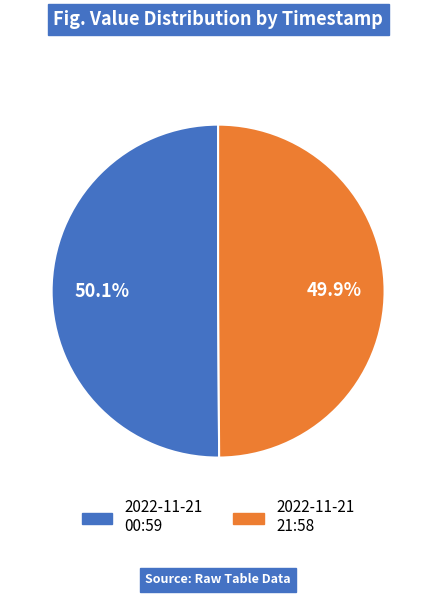

Is there a majority slice in this chart?

Yes